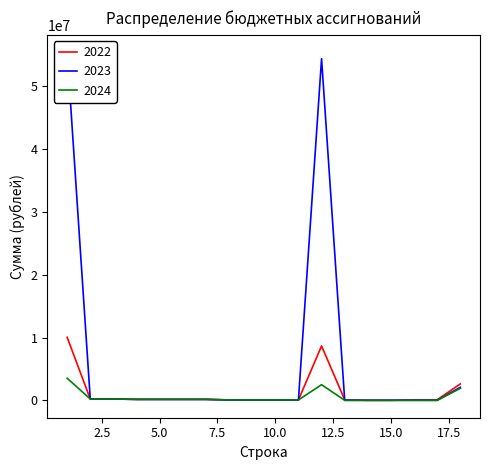

What is the greatest value displayed?

55444915.0